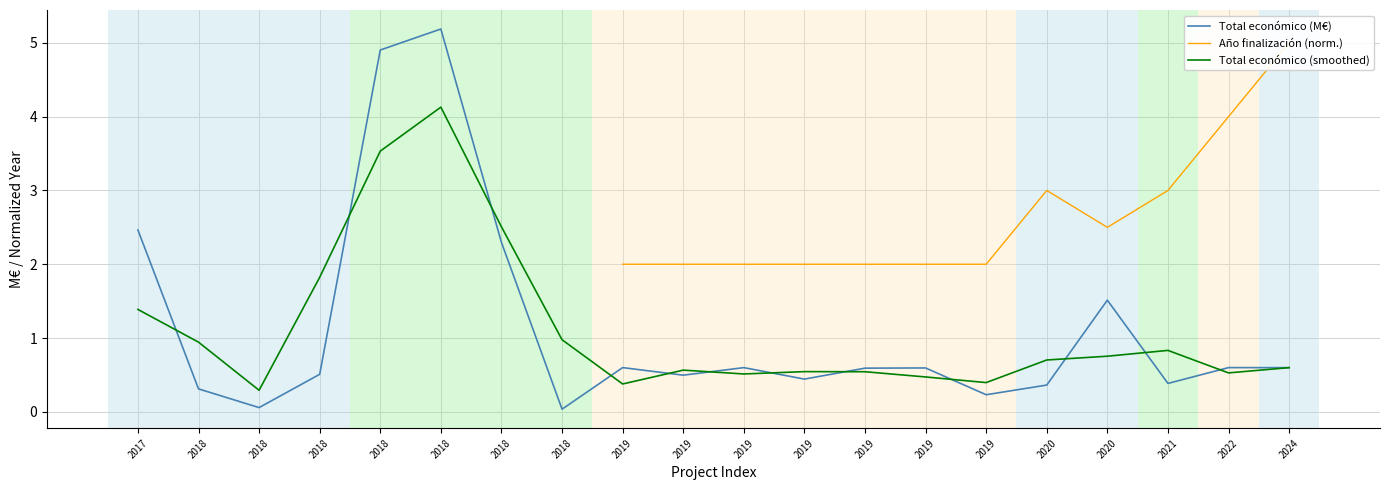

At which category does Año finalización (norm.) reach its first local valley?

2020